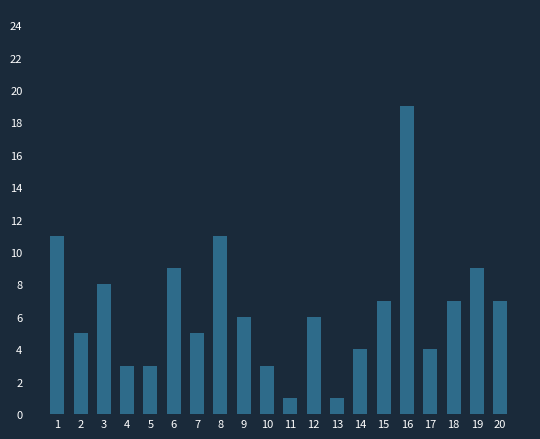

True or false: the data shows 3 at 4.

True